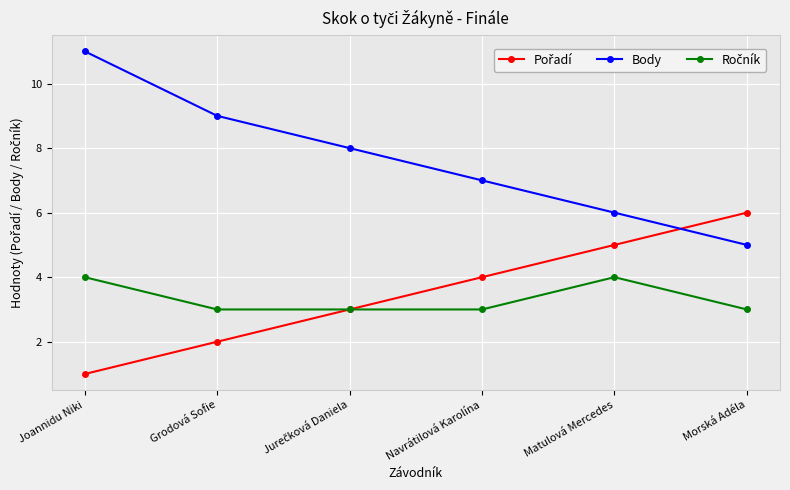

What is the difference between the highest and lowest values at Navrátilová Karolína?

4